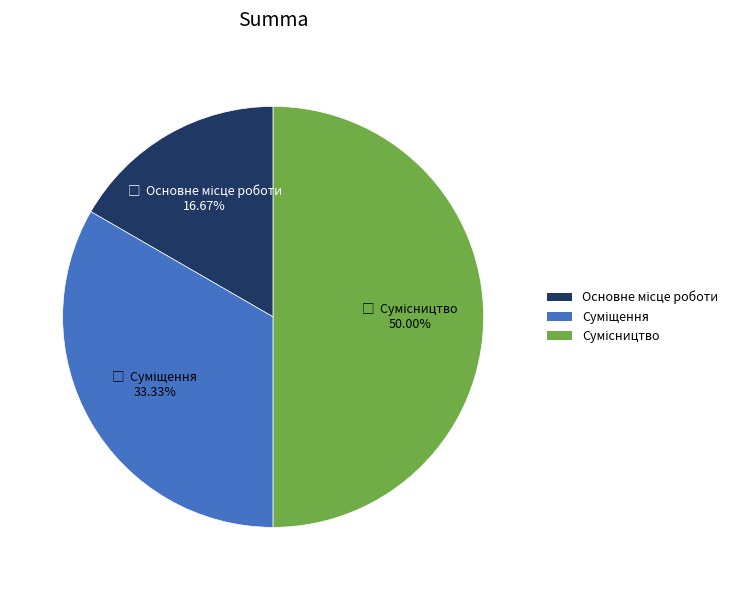

To the nearest percent, what is the difference between the Основне місце роботи and Сумісництво slice percentages?

33%